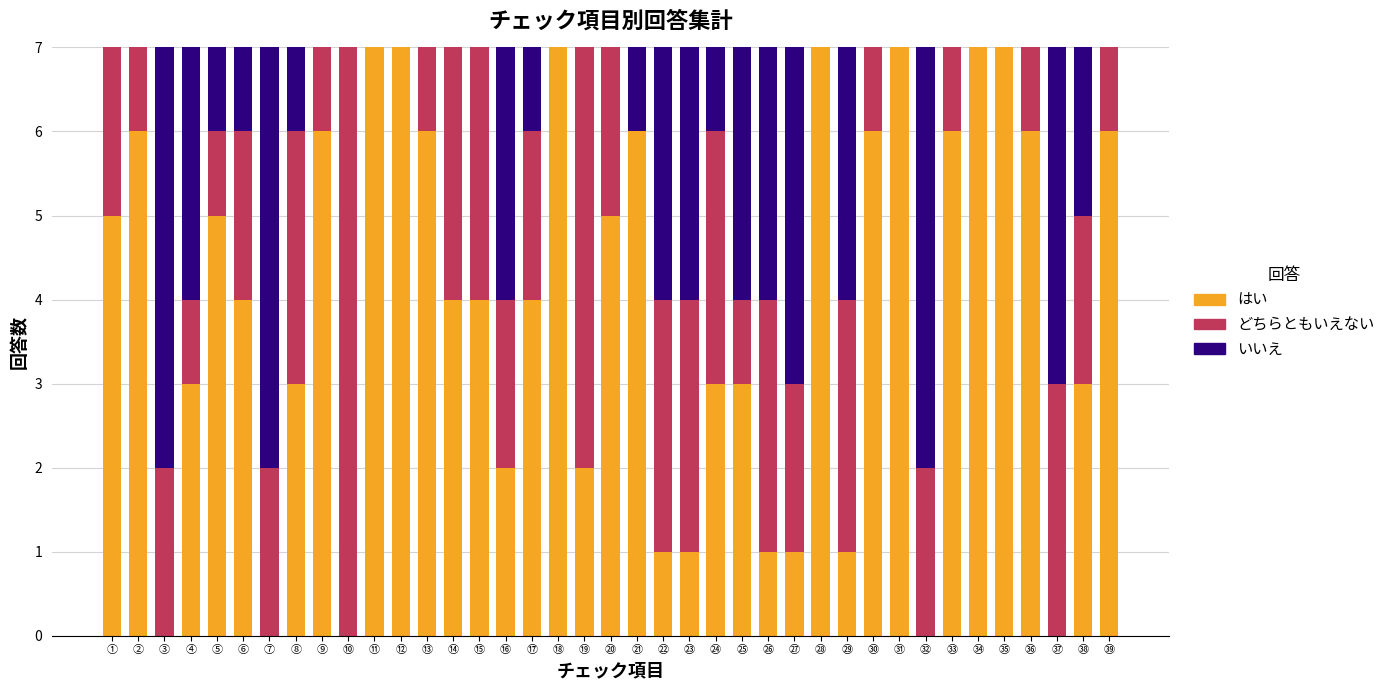

The はい series shows -4 at ㉜. True or false?

False